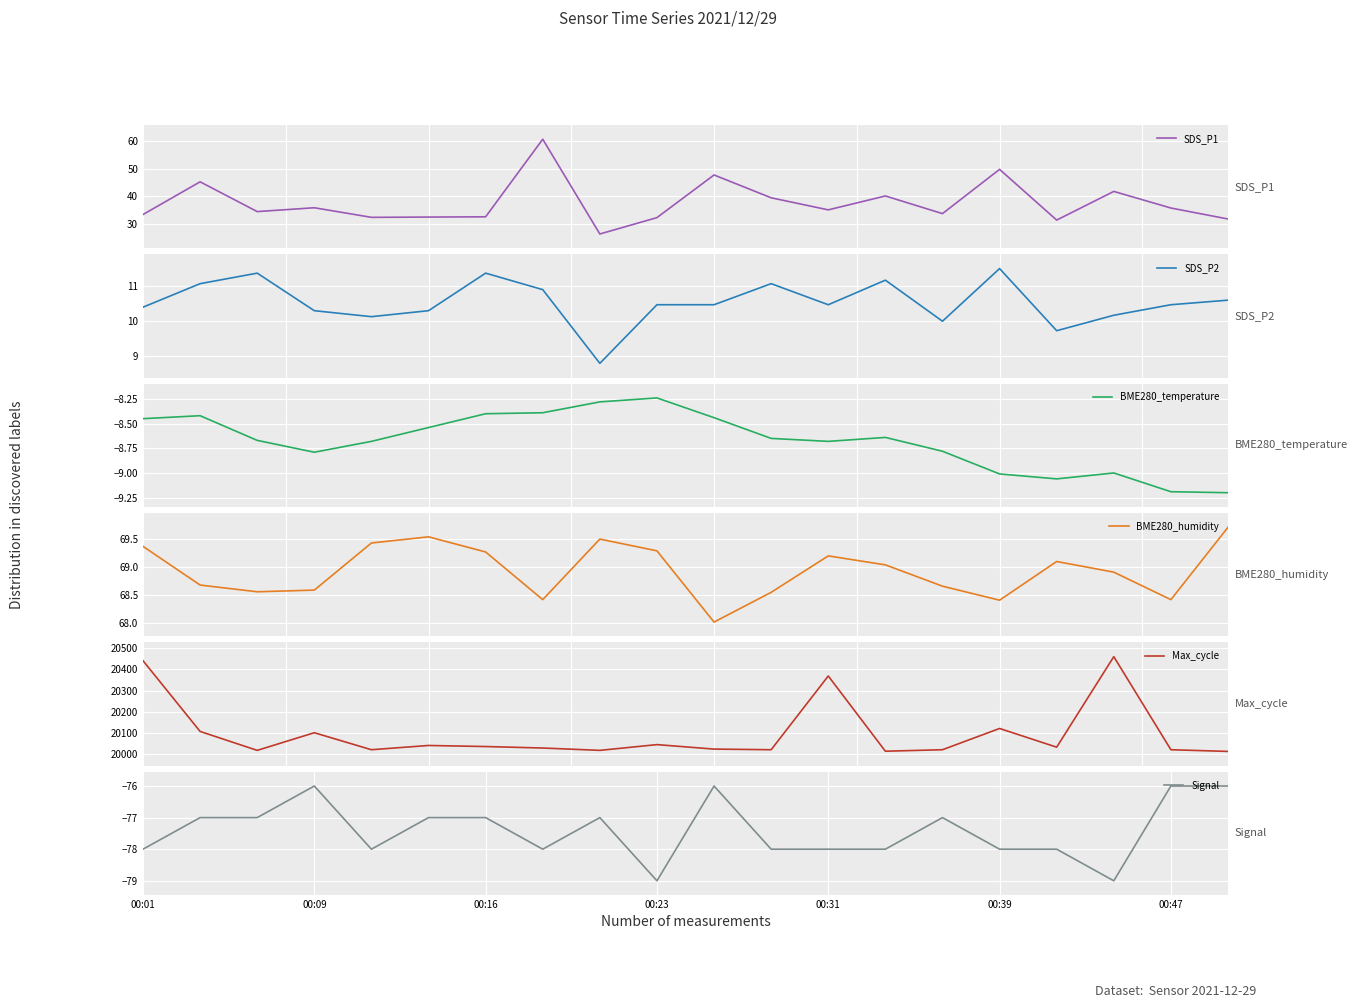

Which series has the widest spread of values?

Max_cycle